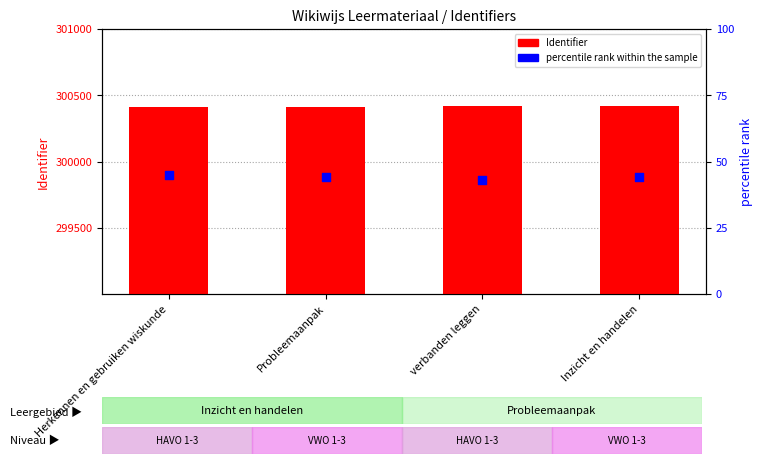

What are all the series names shown in the legend?

Identifier, percentile rank within the sample